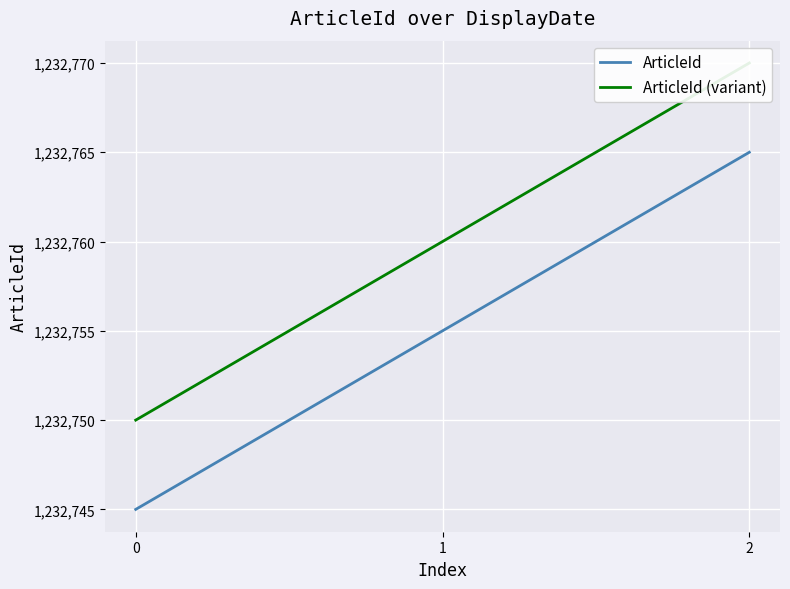

The value of ArticleId at 1 is 1232755. True or false?

True